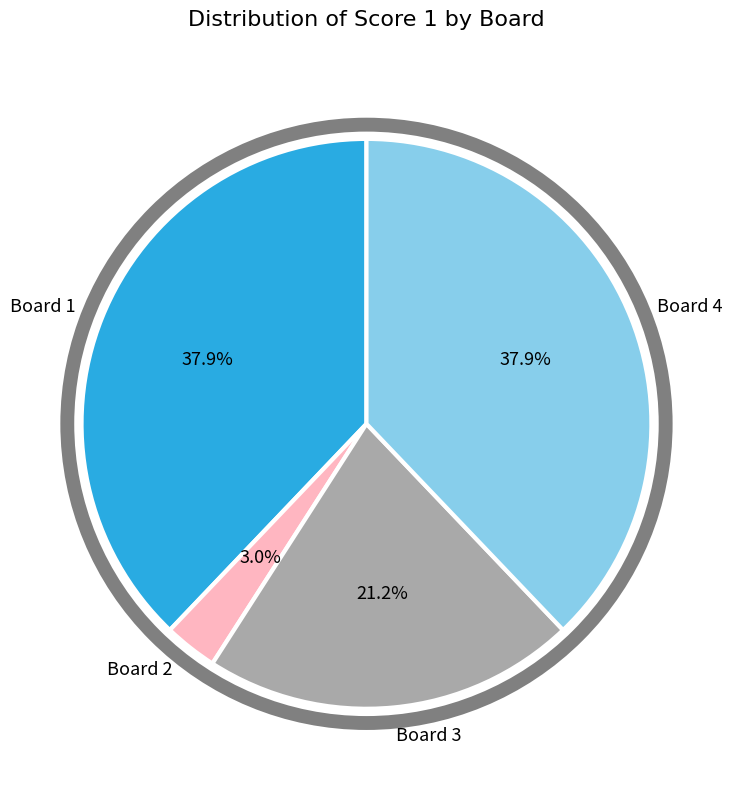

To the nearest percent, what is the difference between the Board 4 and Board 2 slice percentages?

35%